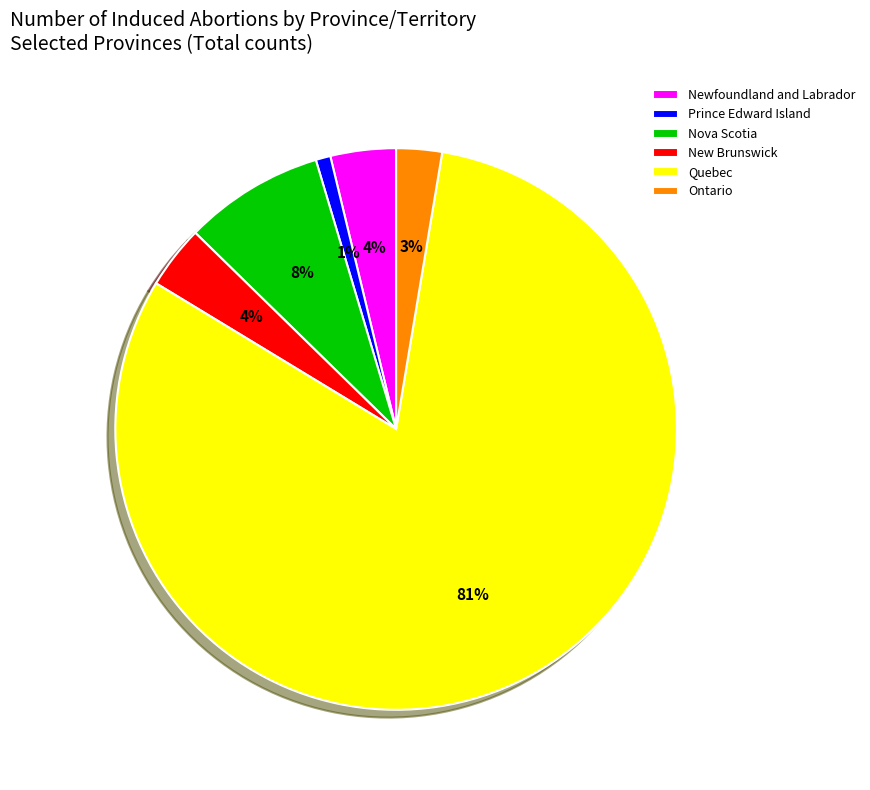

Do New Brunswick and Ontario together represent more than half of the pie?

No